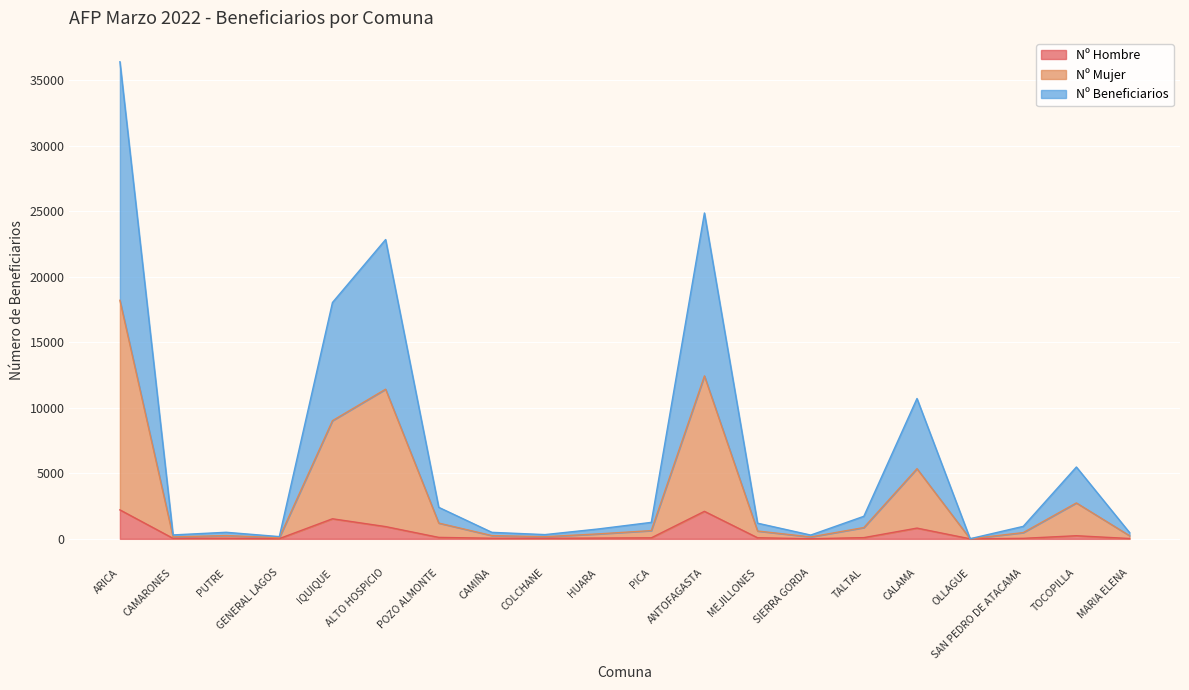

True or false: Nº Beneficiarios and Nº Hombre intersect in this chart.

False